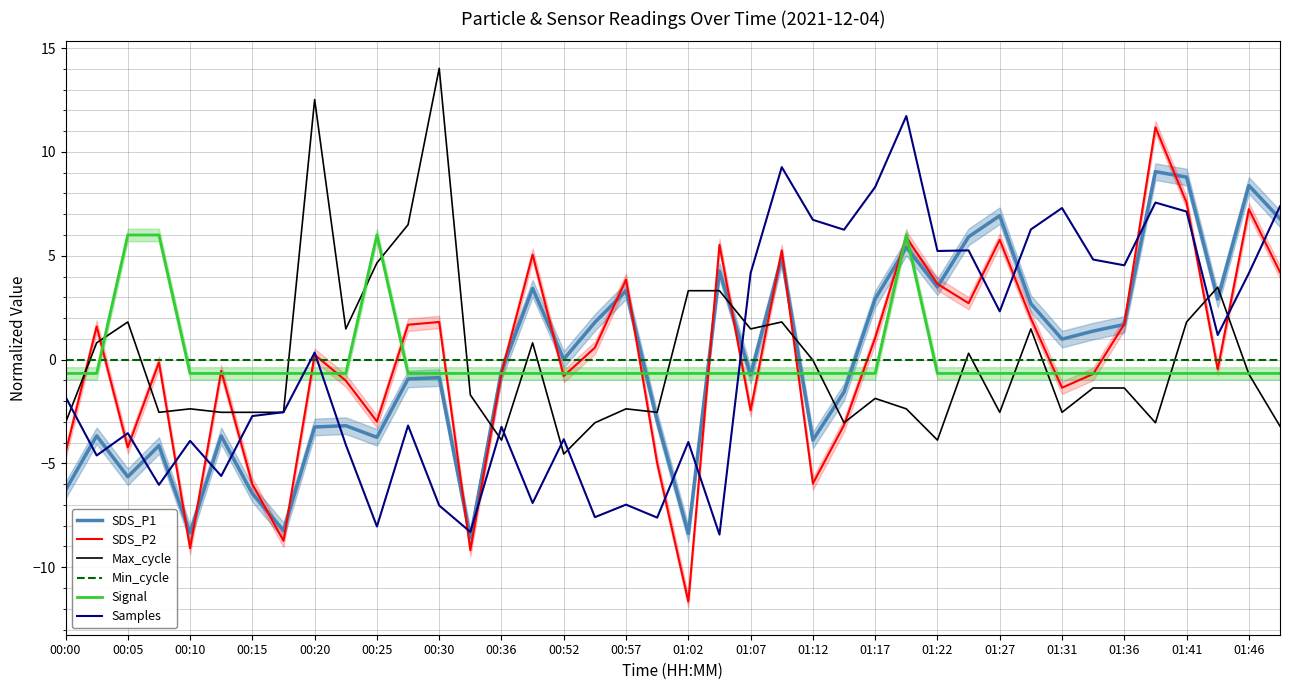

True or false: Min_cycle has more than 2 points higher than both neighbors.

False